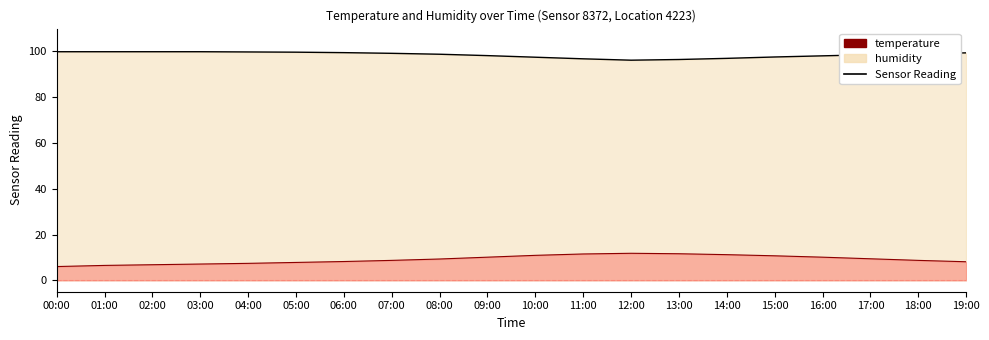

Count the number of data series in this chart.

2